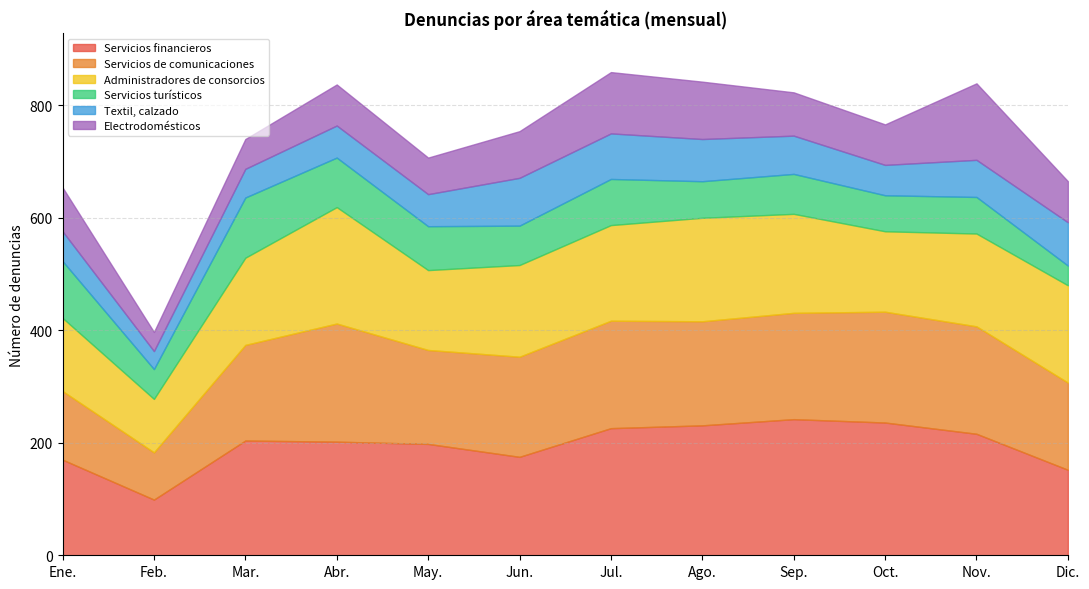

Which series has the largest range (max minus min)?

Servicios financieros